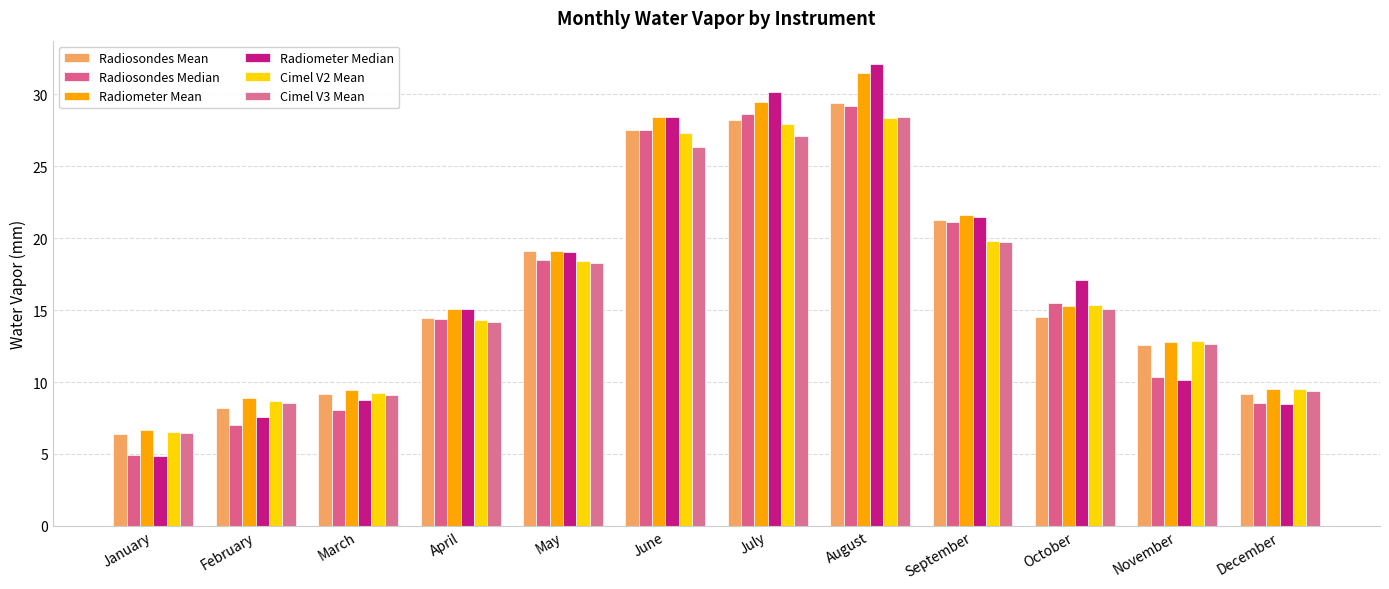

Reading right to left, extract all data points from this chart.

Radiosondes Mean: December=9.2	November=12.6	October=14.6	September=21.3	August=29.4	July=28.2	June=27.5	May=19.1	April=14.5	March=9.2	February=8.2	January=6.4
Radiosondes Median: December=8.6	November=10.3	October=15.5	September=21.1	August=29.2	July=28.6	June=27.5	May=18.5	April=14.4	March=8.1	February=7.0	January=5.0
Radiometer Mean: December=9.5	November=12.8	October=15.3	September=21.6	August=31.5	July=29.5	June=28.5	May=19.1	April=15.1	March=9.4	February=8.9	January=6.7
Radiometer Median: December=8.5	November=10.1	October=17.1	September=21.5	August=32.1	July=30.2	June=28.4	May=19.1	April=15.1	March=8.8	February=7.6	January=4.9
Cimel V2 Mean: December=9.5	November=12.8	October=15.3	September=19.8	August=28.3	July=27.9	June=27.3	May=18.4	April=14.3	March=9.2	February=8.7	January=6.5
Cimel V3 Mean: December=9.4	November=12.7	October=15.1	September=19.8	August=28.5	July=27.1	June=26.4	May=18.3	April=14.2	March=9.1	February=8.5	January=6.4